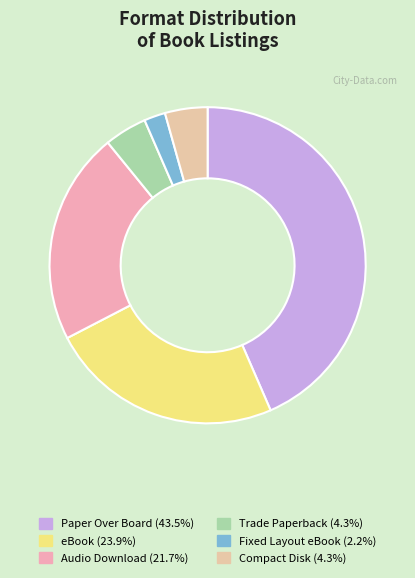

How many segments does this pie chart have?

6